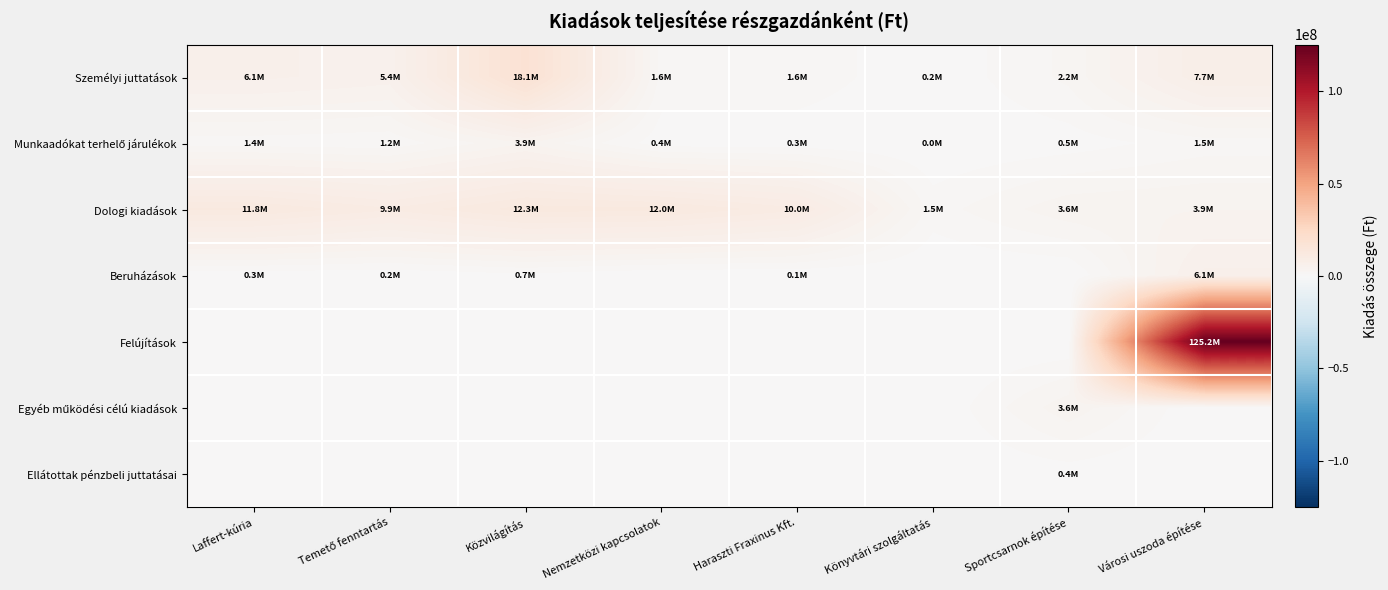

List the series in order of their peak value, lowest first.

Ellátottak pénzbeli juttatásai, Egyéb működési célú kiadások, Munkaadókat terhelő járulékok, Beruházások, Dologi kiadások, Személyi juttatások, Felújítások